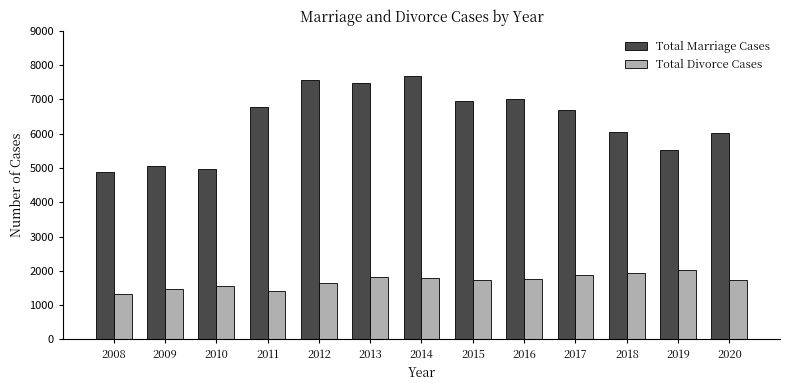

What is the value of the Total Divorce Cases bar at the 11th from the left?

1929